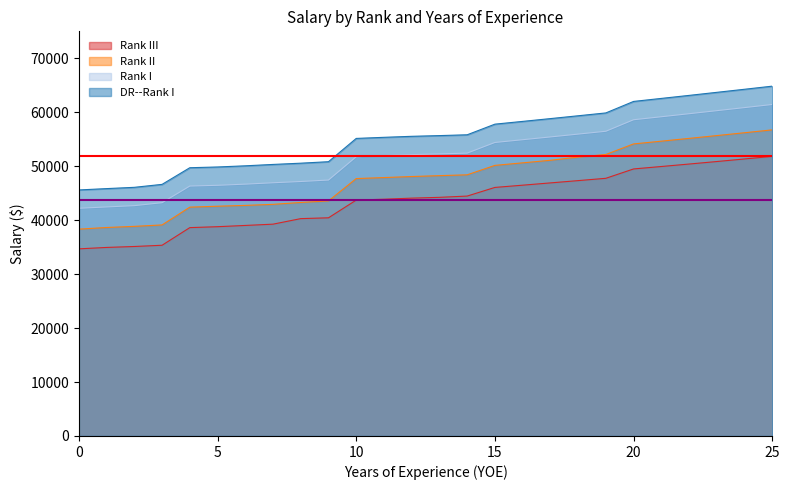

What is the sum of all DR--Rank I values?

1437733